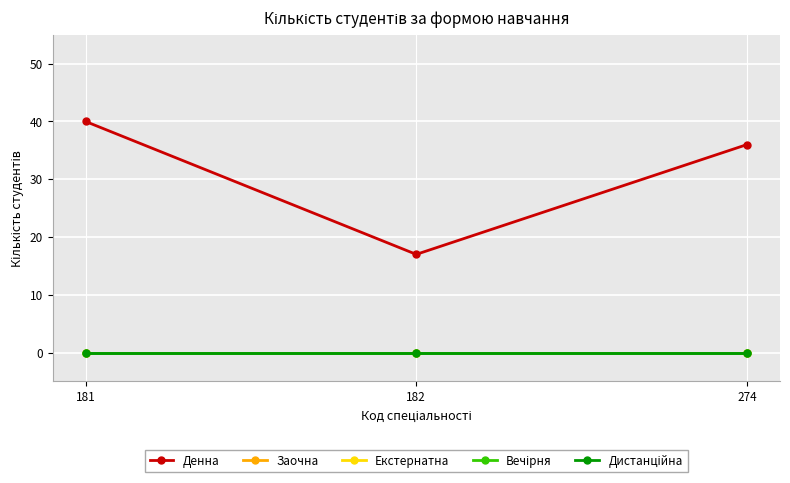

What is the total value across all series at 181?

40